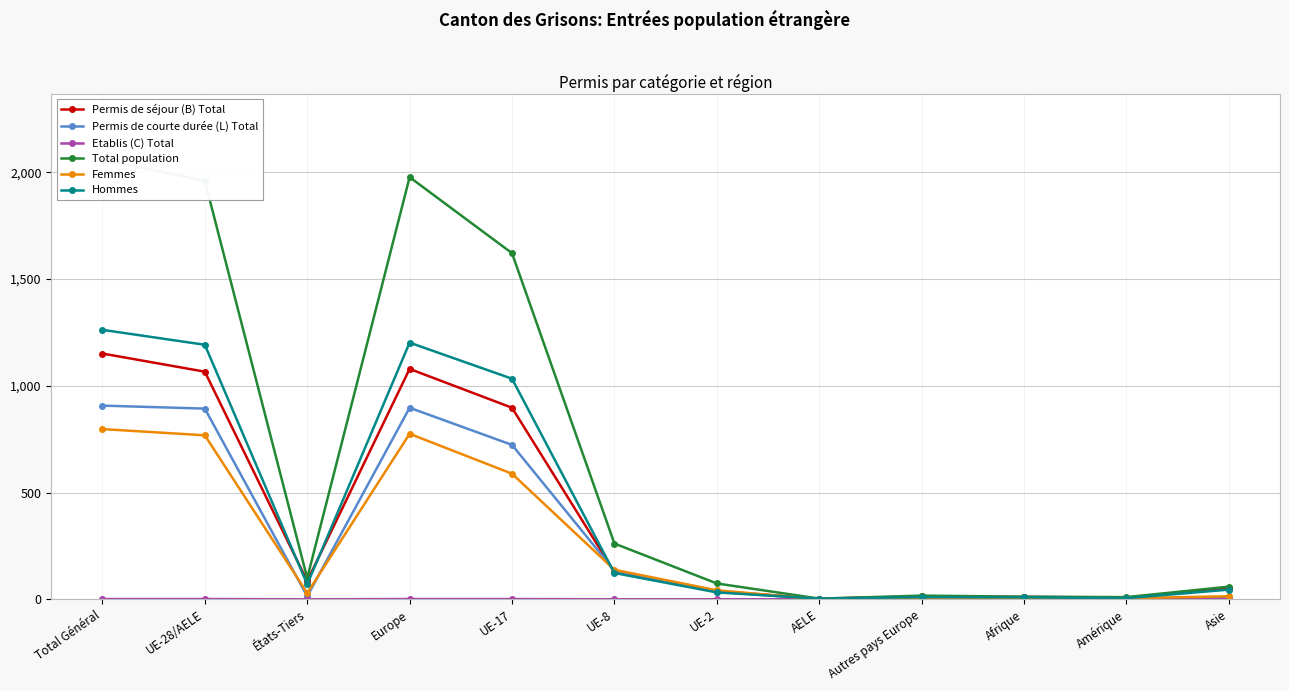

True or false: Etablis (C) Total and Permis de courte durée (L) Total cross at least once.

False